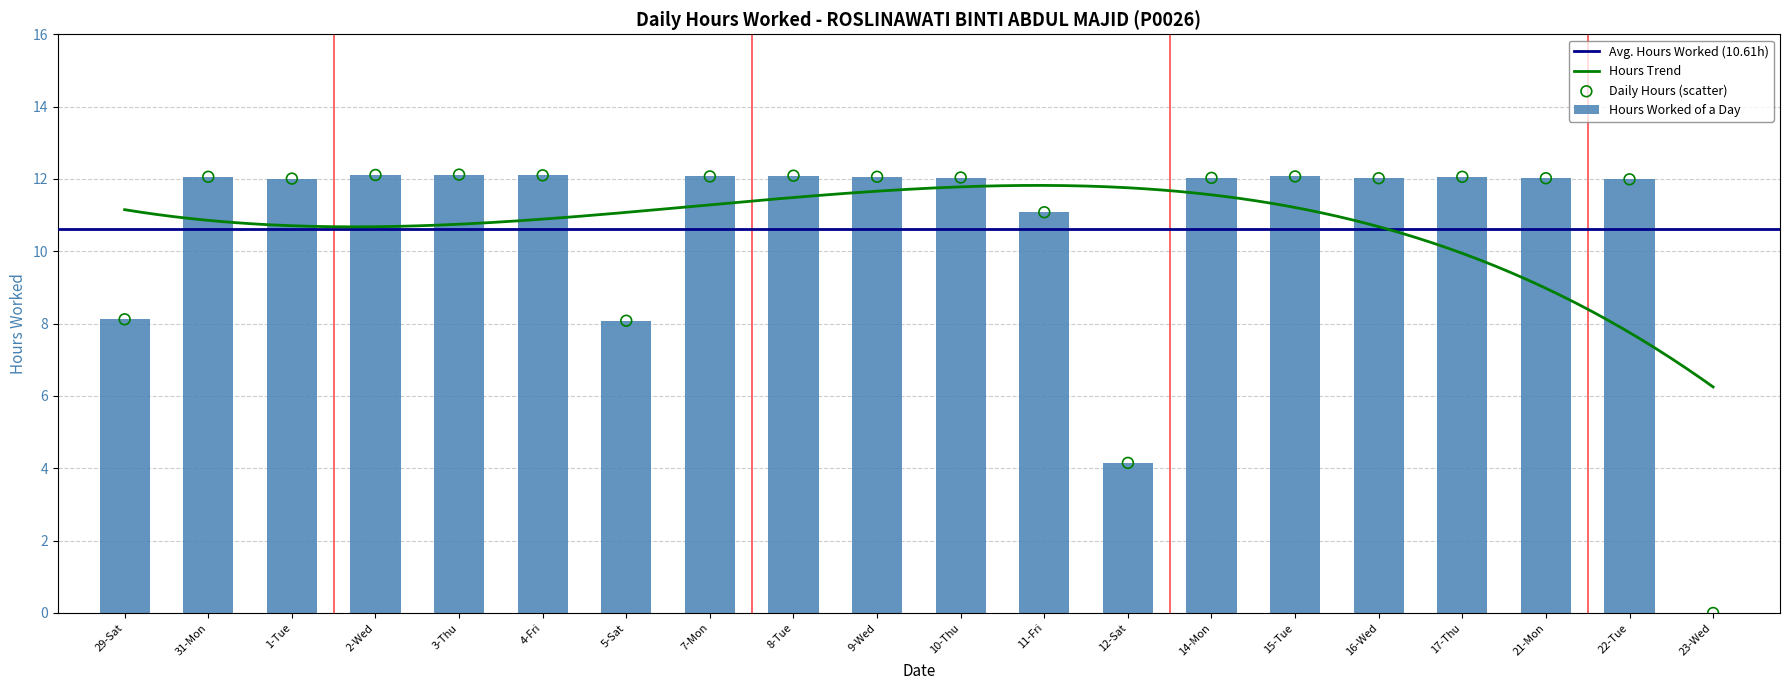

Which has a higher value, 4-Fri or 15-Tue?

4-Fri